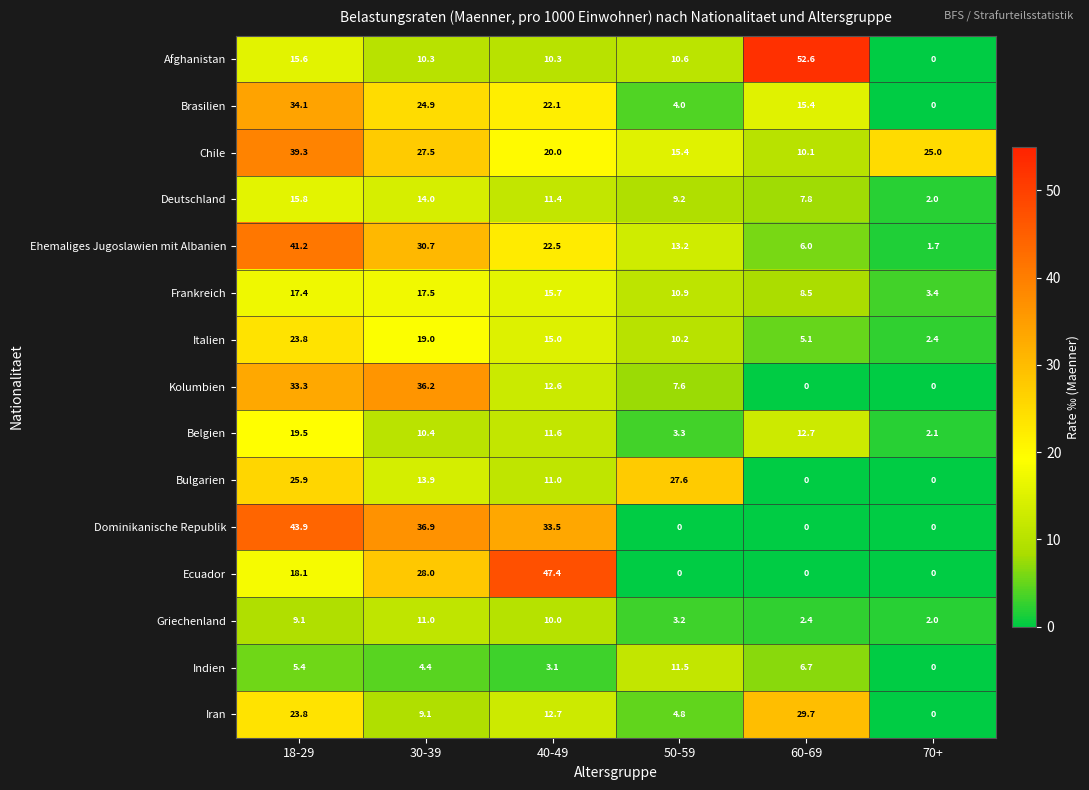

Which series has the widest spread of values?

Afghanistan